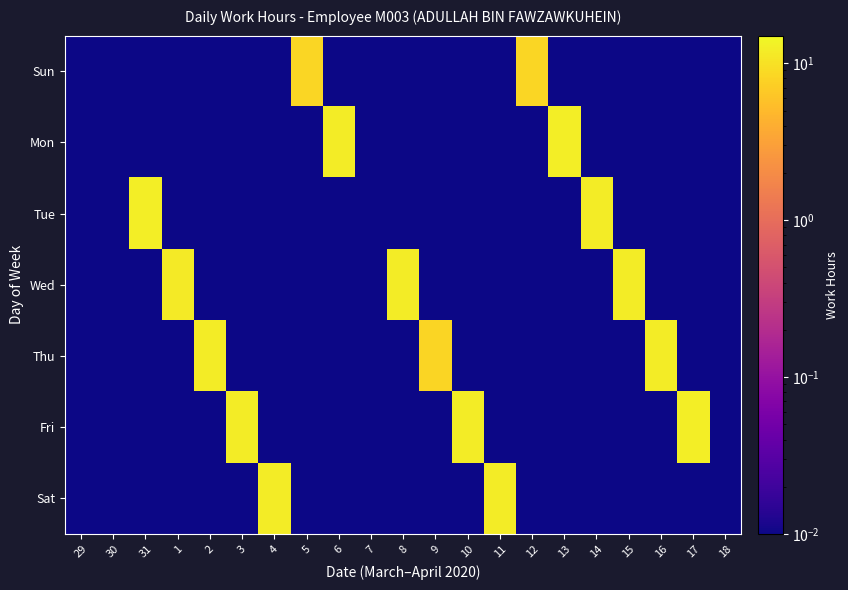

What is the total value across all series at 14?

12.3